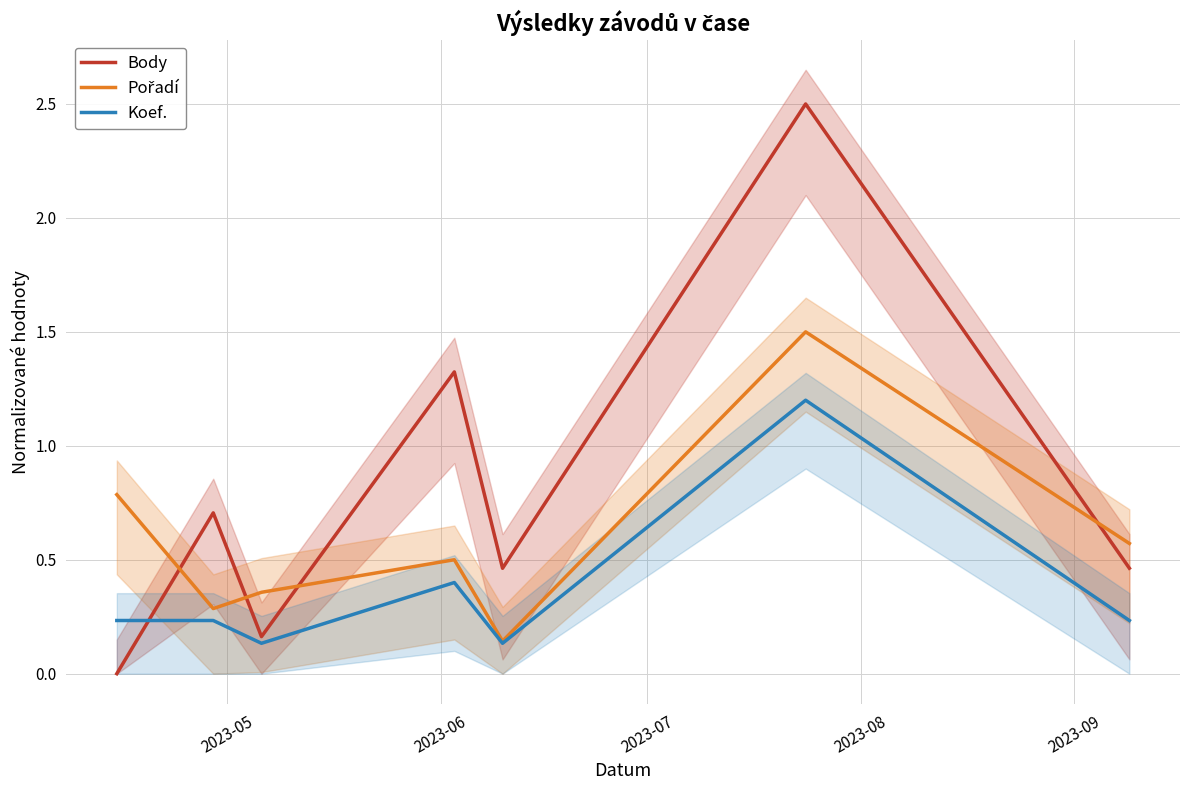

What is the maximum value for Koef.?

1.2